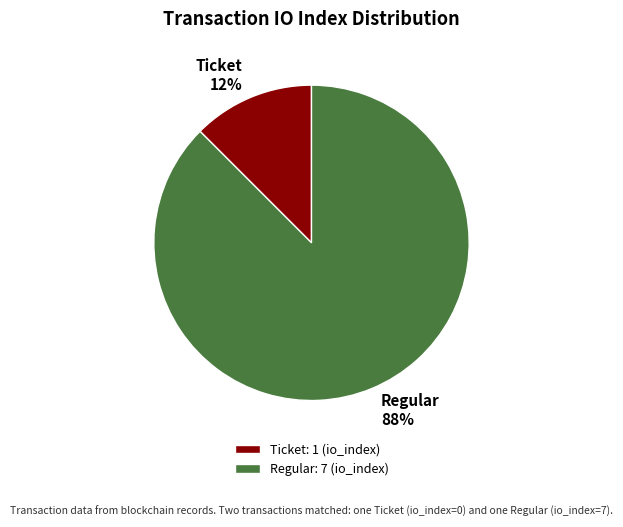

Combined, do Regular: 7 (io_index) and Ticket: 1 (io_index) account for over 50%?

Yes